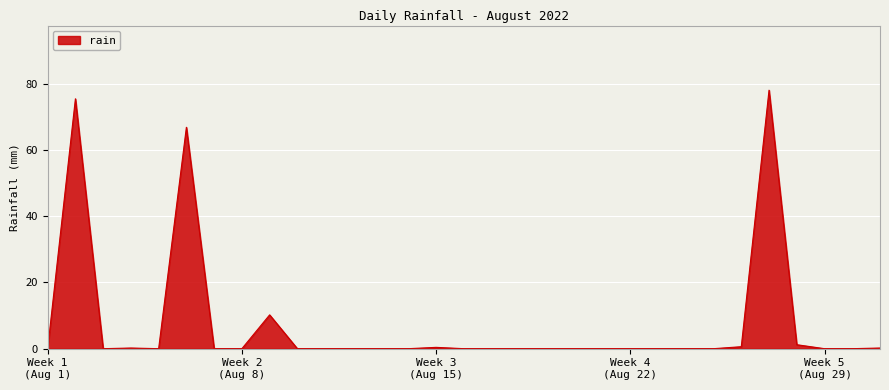

What is the greatest value displayed?

78.0